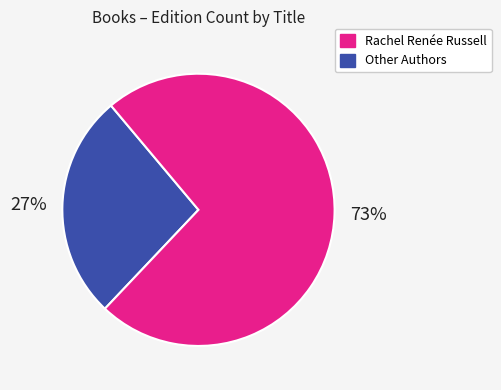

To the nearest percent, what is the average slice percentage?

50%